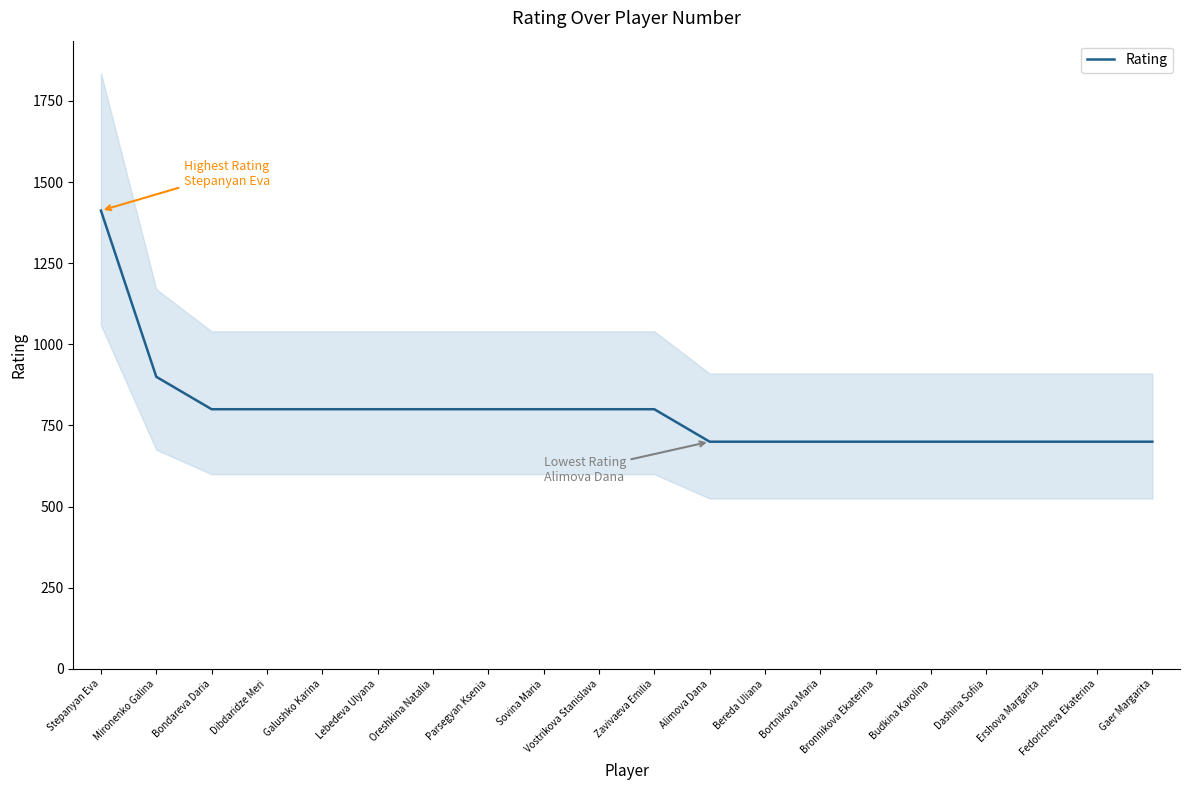

The chart shows a value of 410 at Fedoricheva Ekaterina. True or false?

False